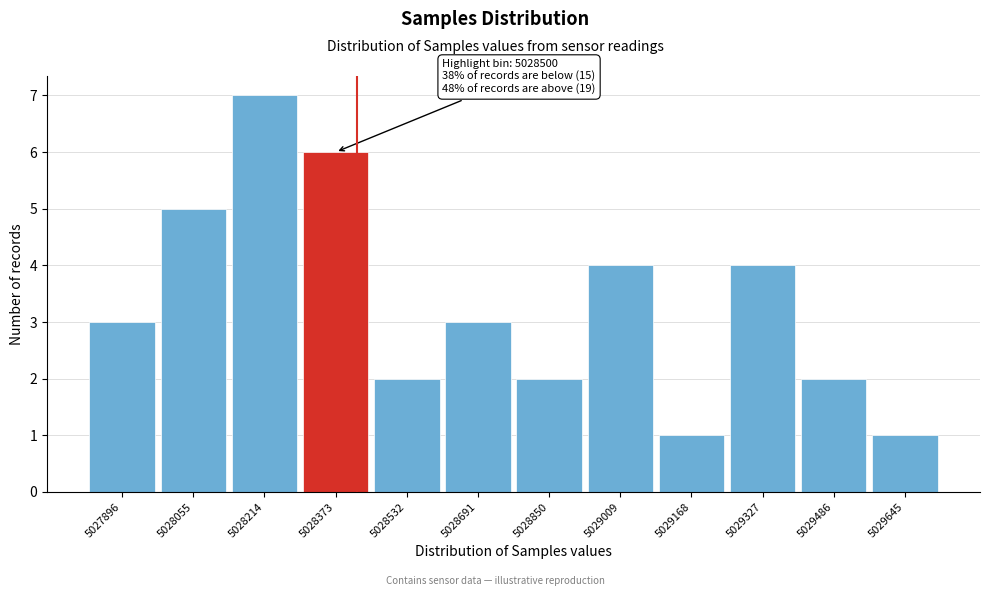

Reading left to right, transcribe all the data shown in this chart.

3	5	7	6	2	3	2	4	1	4	2	1